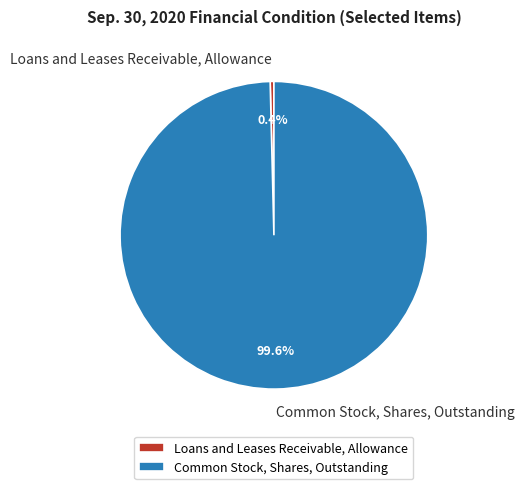

Do Loans and Leases Receivable, Allowance and Common Stock, Shares, Outstanding together represent more than half of the pie?

Yes